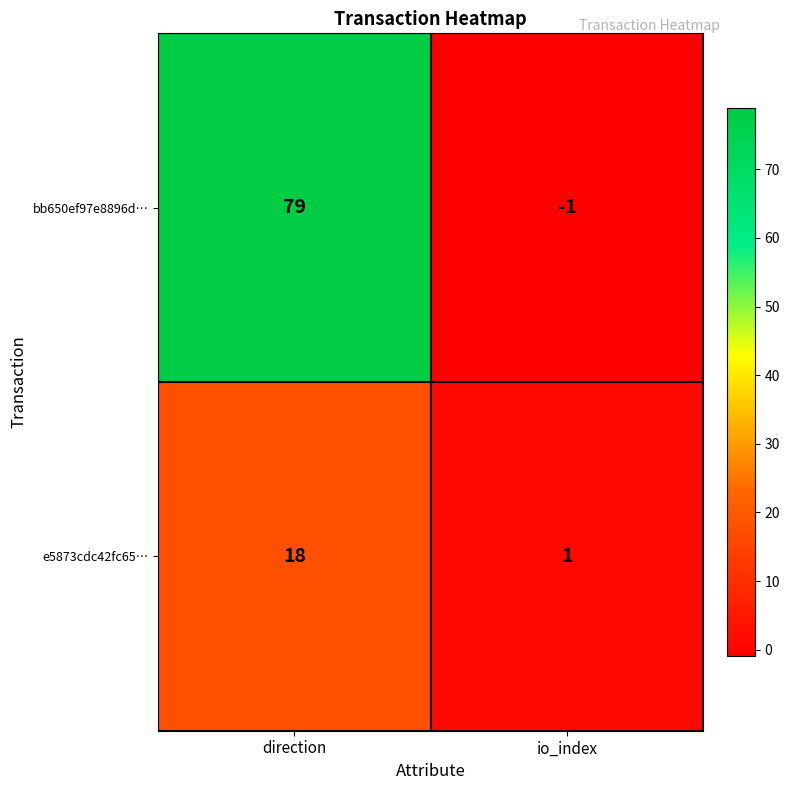

Which series has the largest range (max minus min)?

bb650ef97e8896d…